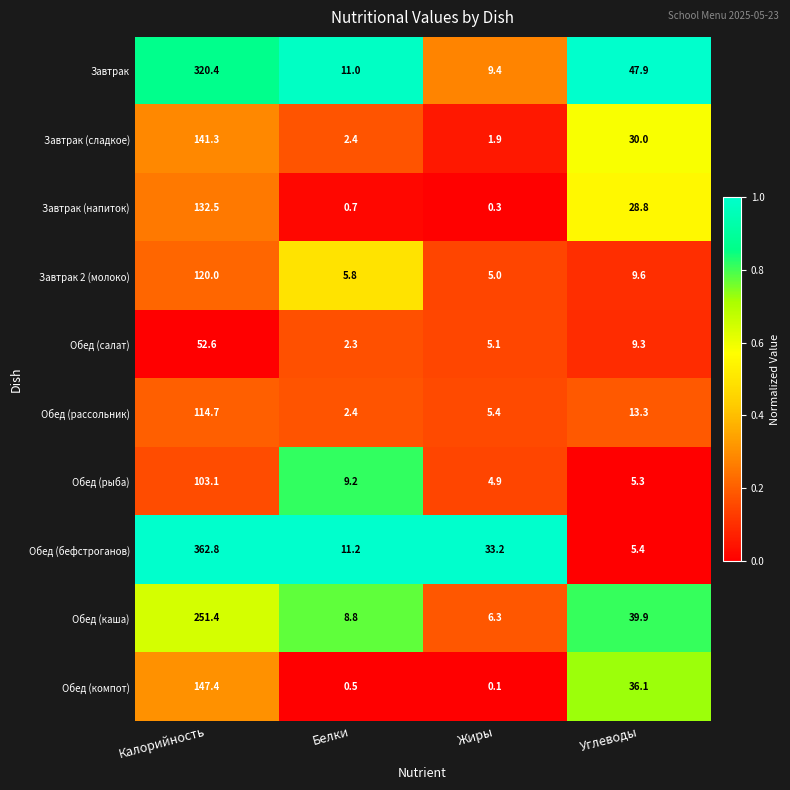

At which category does the chart reach its peak across all series?

Калорийность